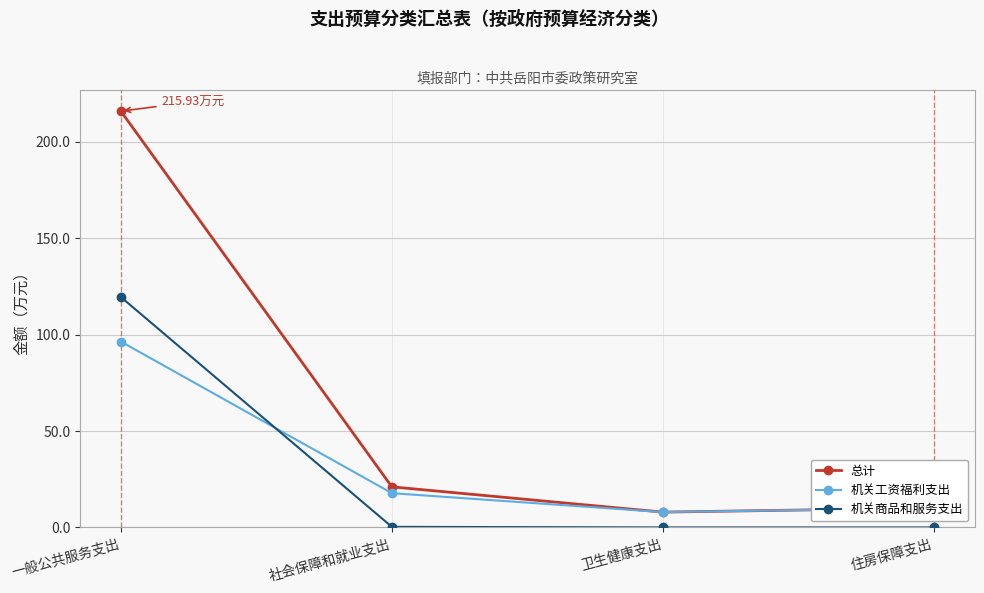

How many values in the 总计 series are below 21?

2